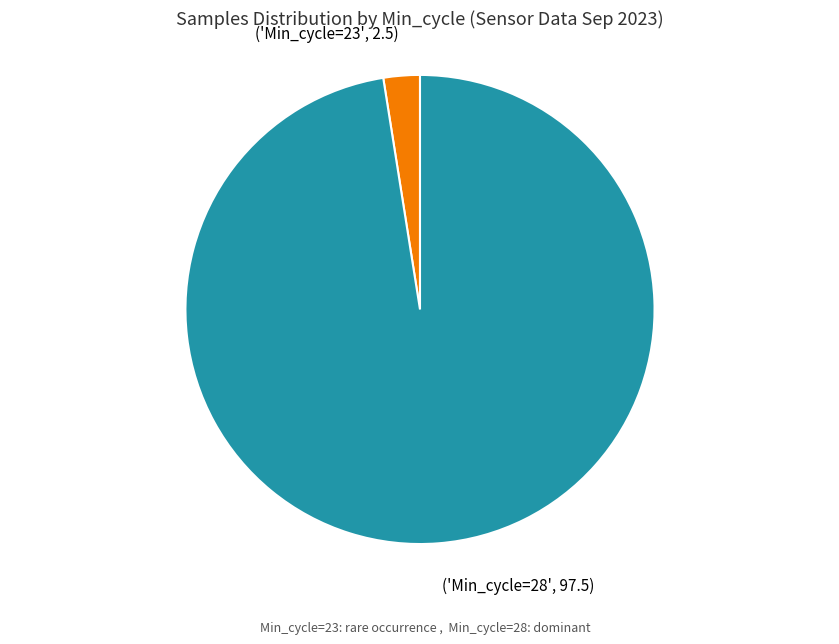

Which slice is the smallest?

('Min_cycle=23', 2.5)